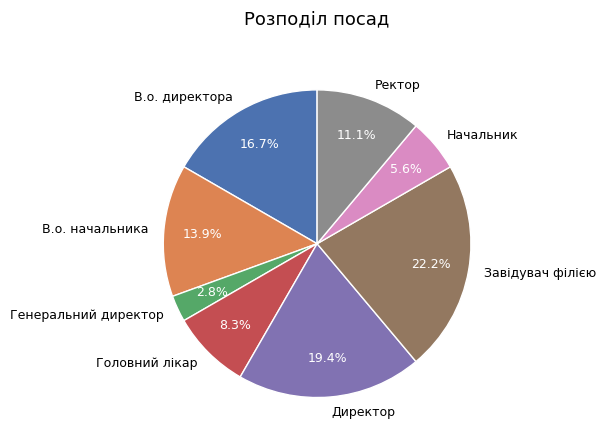

The Завідувач філією slice represents 22% of the pie. True or false?

True